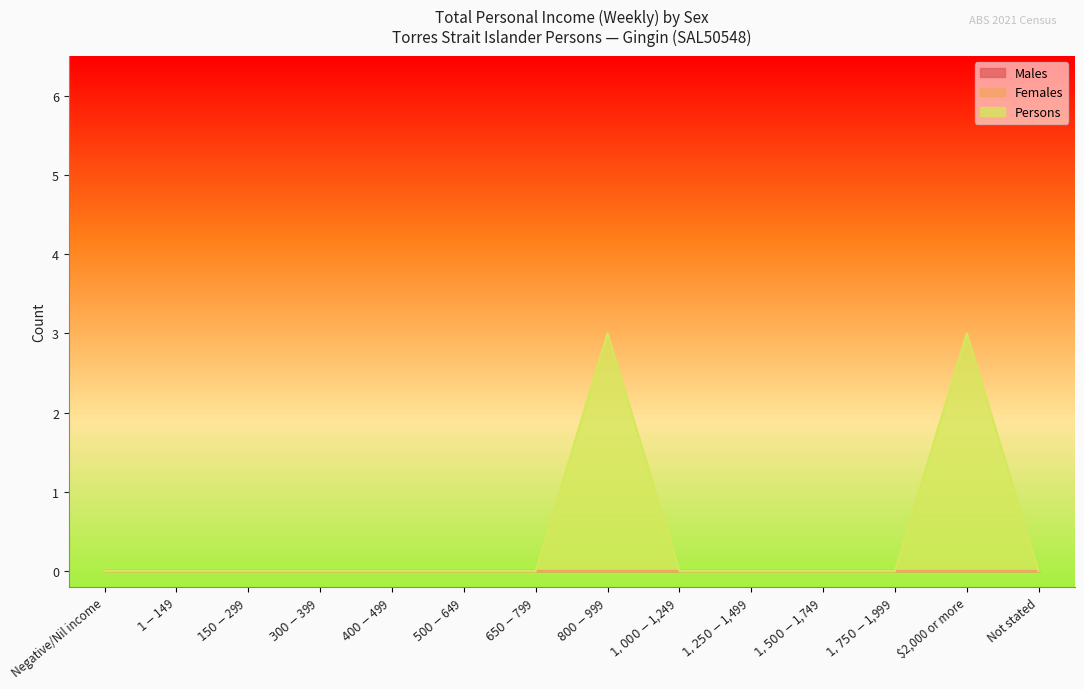

Where is Females nearest to the value 0?

Negative/Nil income